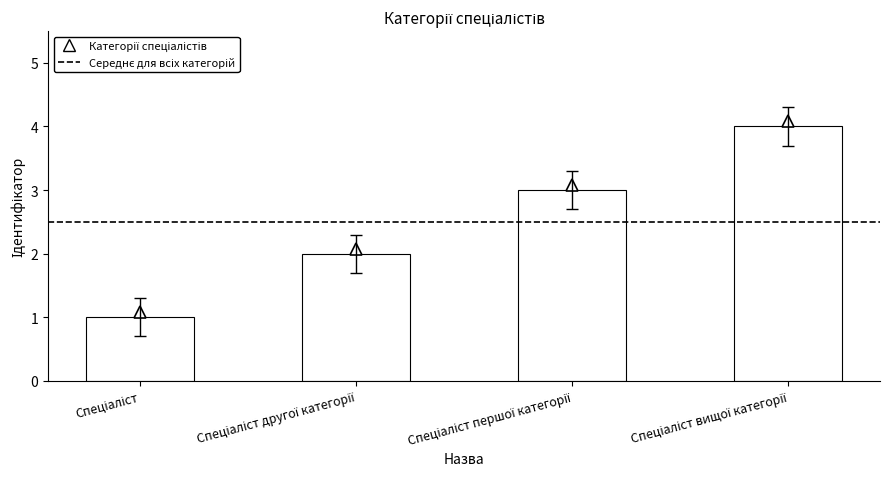

What is the greatest value displayed?

4